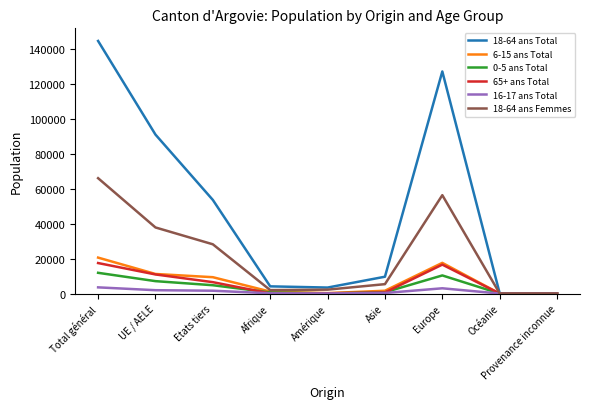

What is the maximum value shown in the chart?

144782